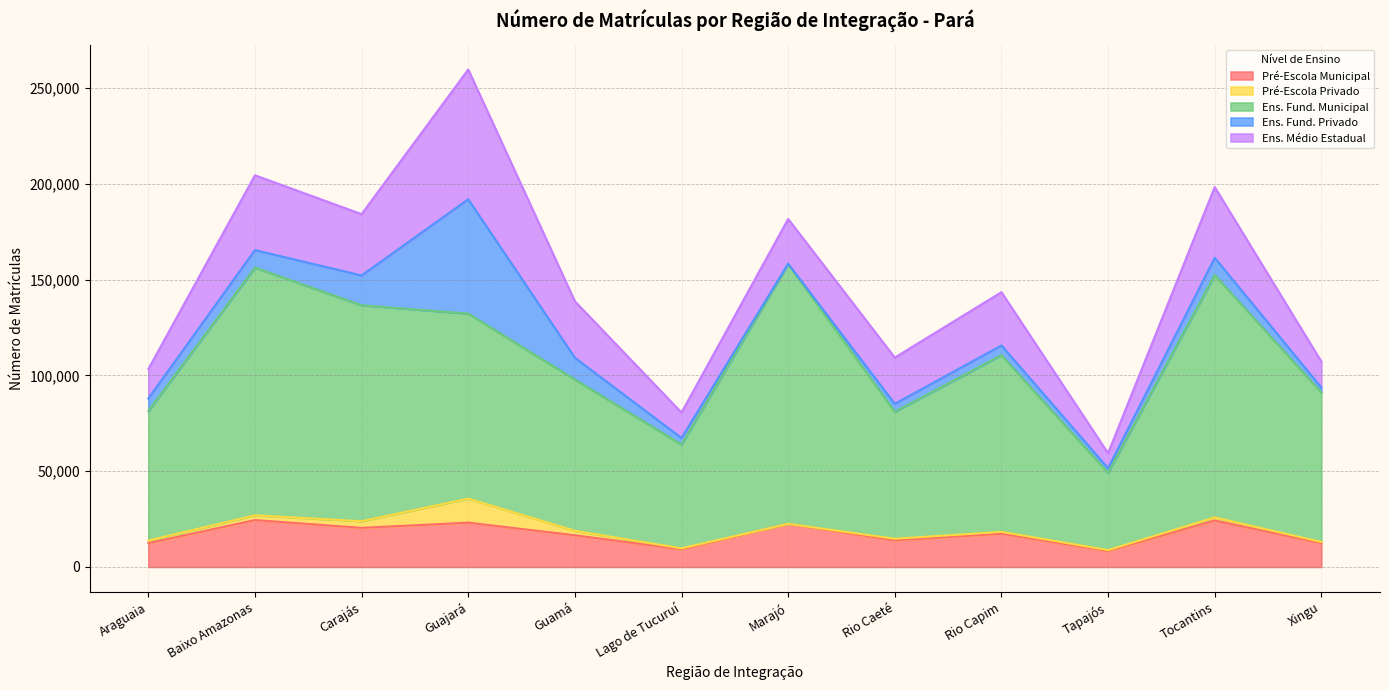

What is the sum of the Ens. Fund. Municipal values at Araguaia and Guamá?

146637